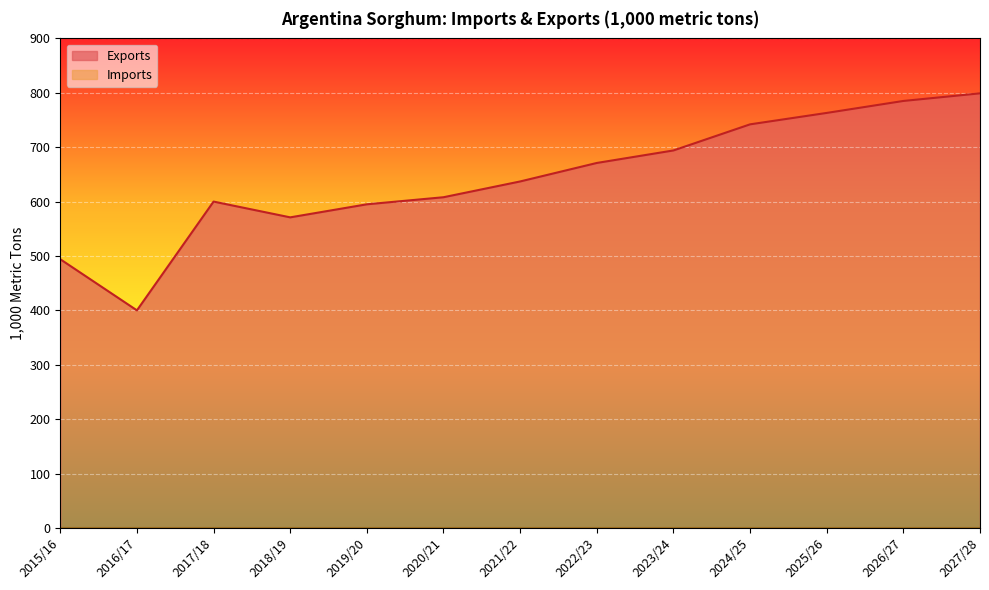

What is the label of the 7th point from the left?

2021/22